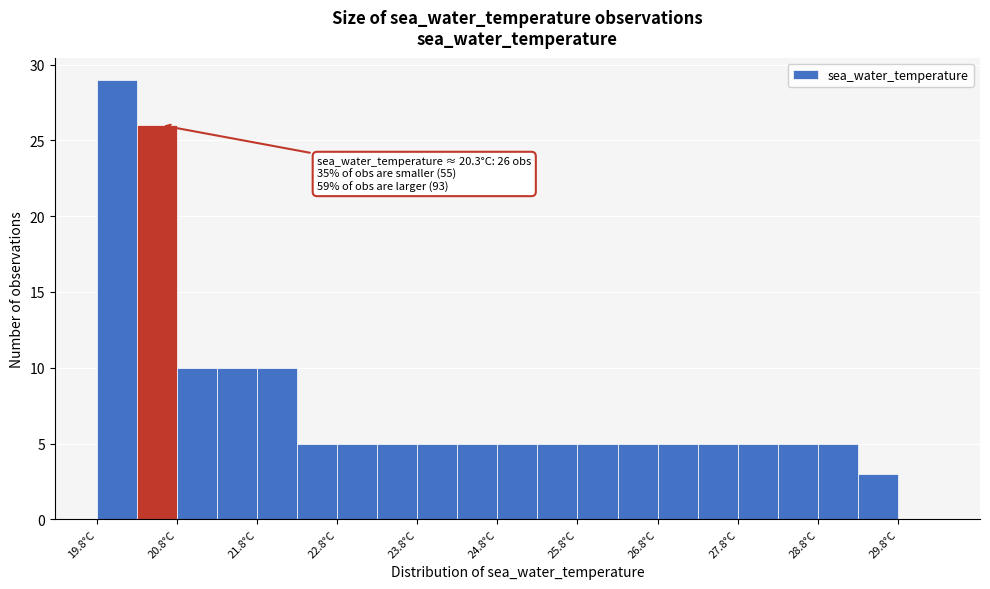

Which range on the x-axis has the tallest bar?

19.75 to 20.25